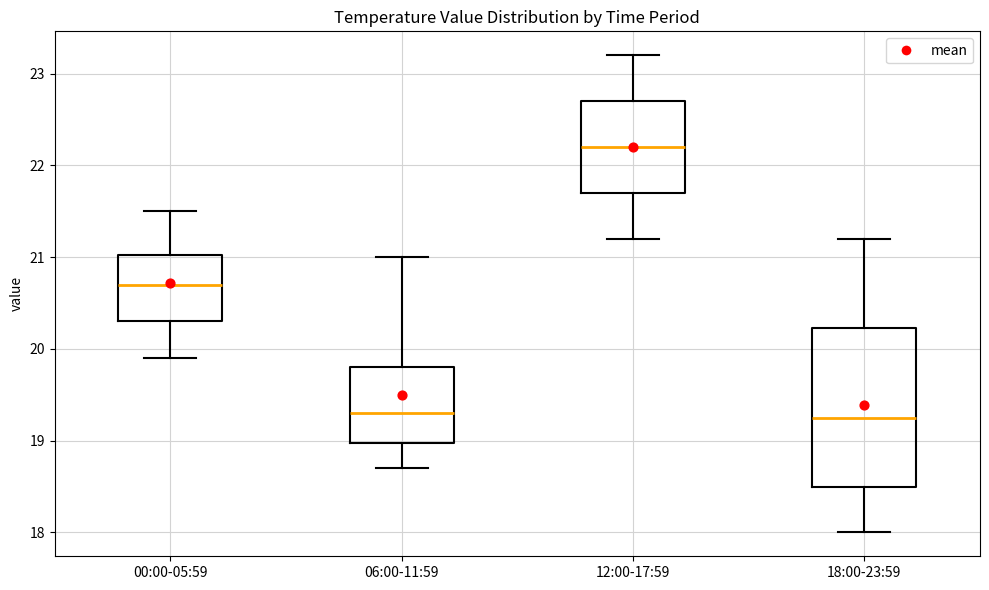

Reading left to right, read every box against the y-axis: the position of its median line, the range the box covers, and the ends of its whiskers. The values are not printed on the chart, so give them approximately, as read against the axis.

00:00-05:59: median 20.7, box 20.3 to 21.0, whiskers 19.9 to 21.5
06:00-11:59: median 19.3, box 19.0 to 19.8, whiskers 18.7 to 21.0
12:00-17:59: median 22.2, box 21.7 to 22.7, whiskers 21.2 to 23.2
18:00-23:59: median 19.3, box 18.5 to 20.2, whiskers 18.0 to 21.2